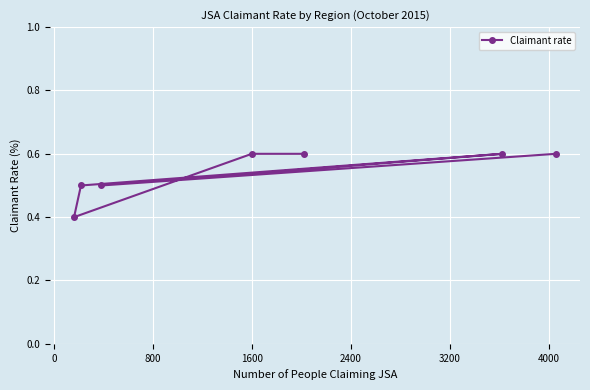

Count the values in the range 0 to 1.

7